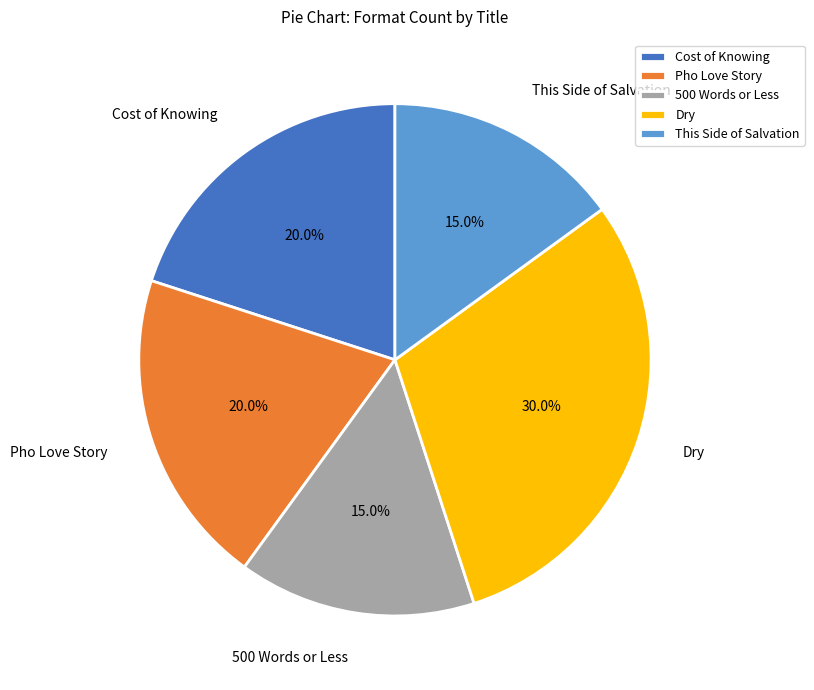

To the nearest percent, what is the difference between the largest and smallest slice percentages?

15%